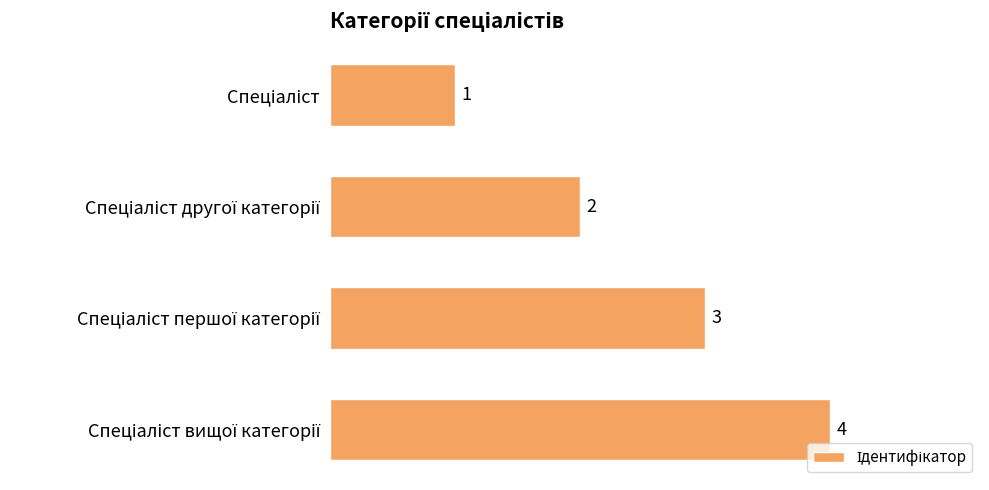

What is the value of the 3rd bar from the top?

3